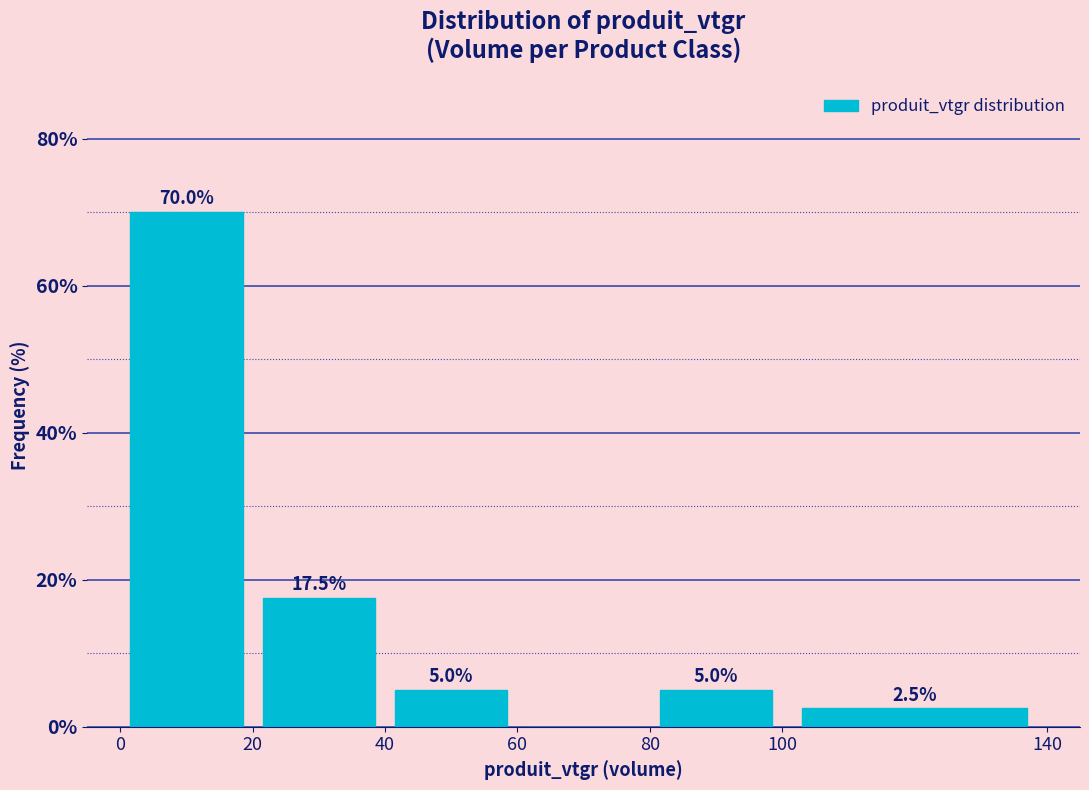

Over which range of the x-axis is the bar tallest?

0 to 20